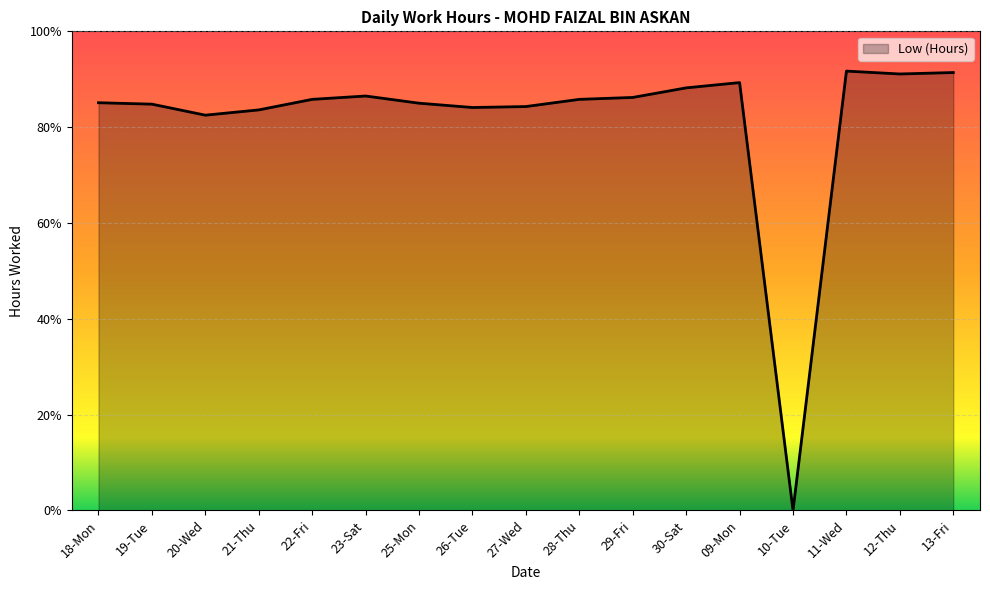

Is it true that the value at 09-Mon is 5.2?

False